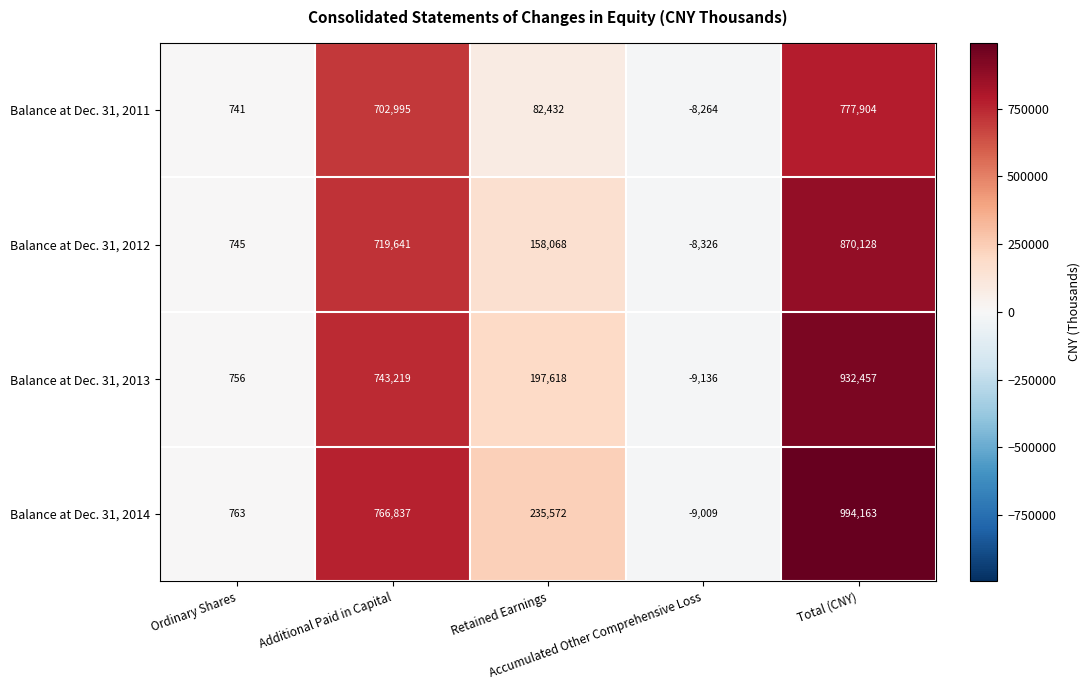

What is the difference between the maximum and minimum values in the Balance at Dec. 31, 2014 series?

1003172